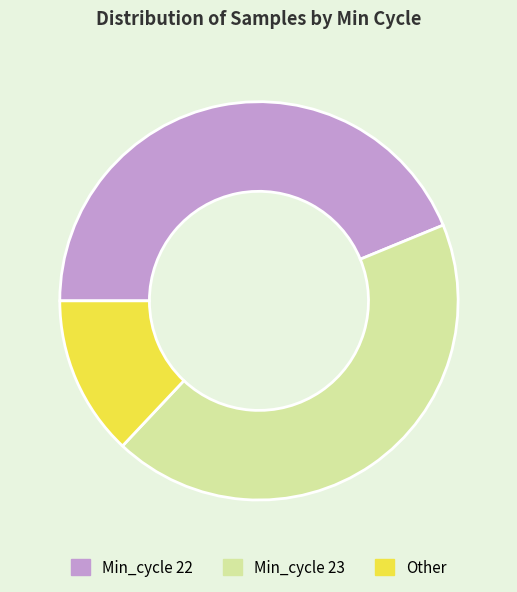

What is the smallest slice in the pie chart?

Other